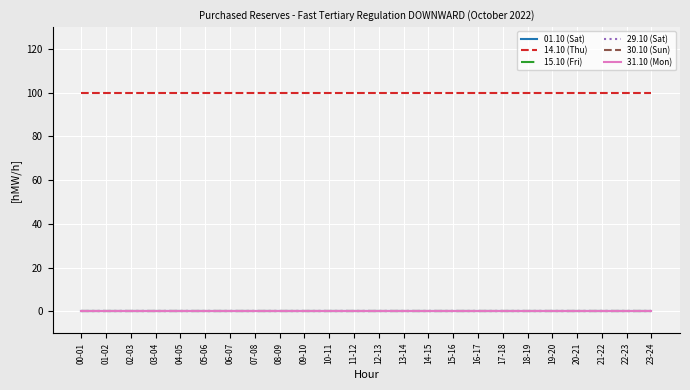

Where is 15.10 (Fri) nearest to the value 0?

00-01